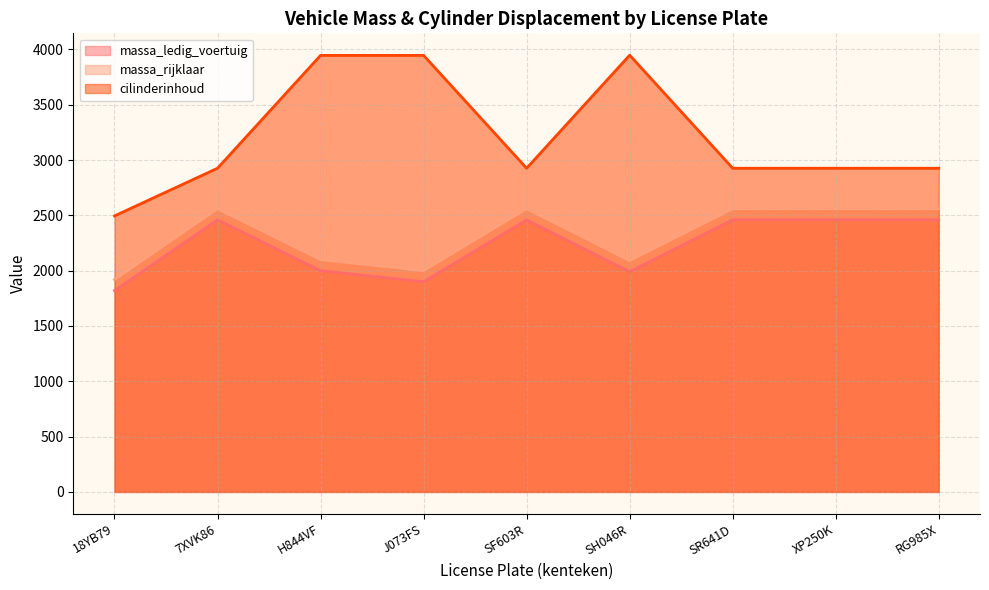

True or false: massa_ledig_voertuig and massa_rijklaar intersect in this chart.

False